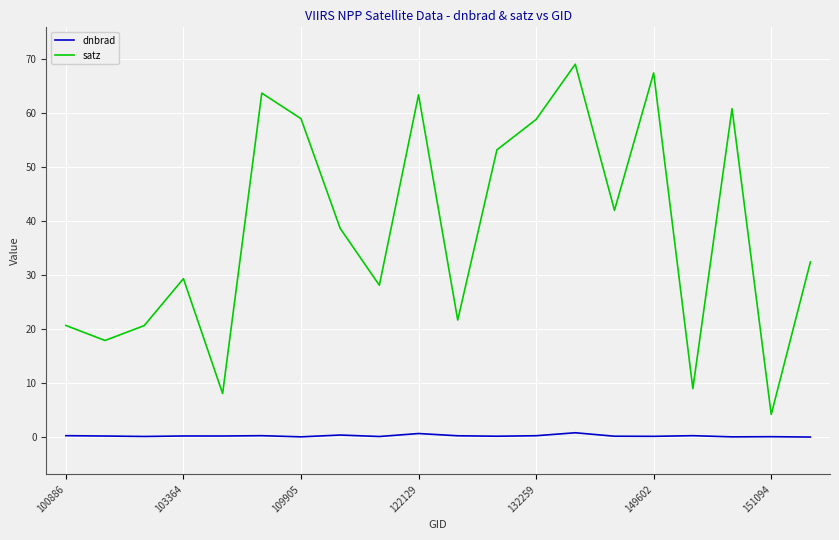

List the series in order of their overall mean, lowest first.

dnbrad, satz